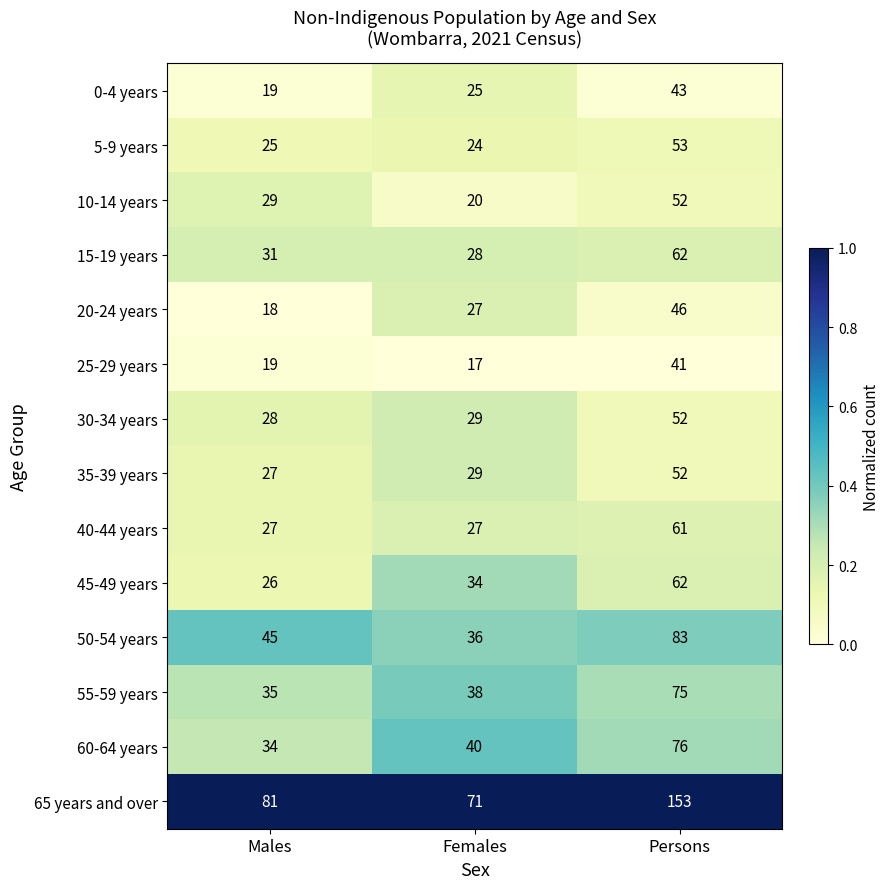

At which label is 25-29 years closest to 29?

Males